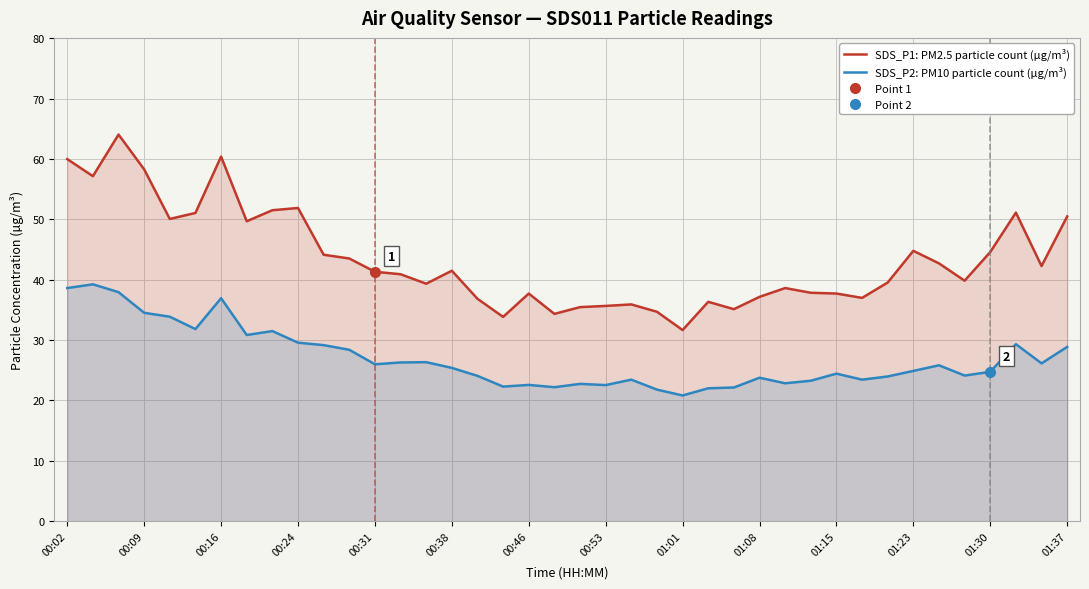

True or false: SDS_P2: PM10 particle count (µg/m³) and SDS_P1: PM2.5 particle count (µg/m³) intersect in this chart.

False